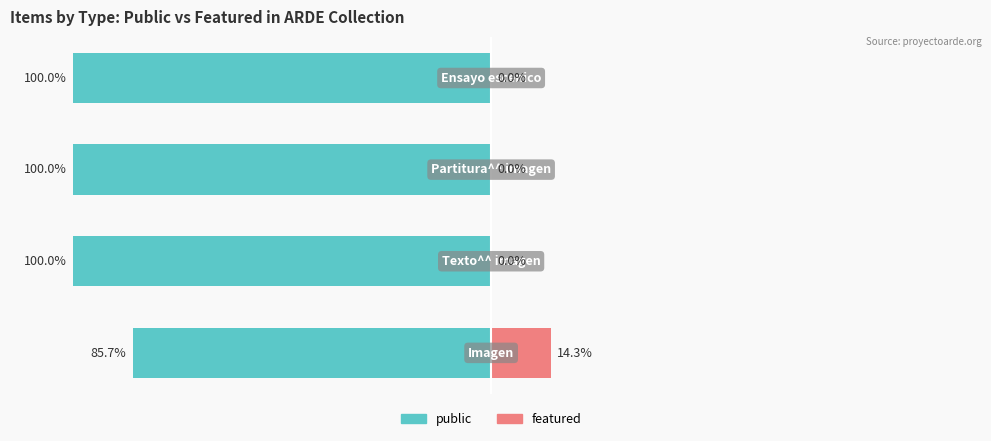

Reading left to right, transcribe all the data shown in this chart.

public: 0=-85.7	1=-100.0	2=-100.0	3=-100.0
featured: 0=14.3	1=0.0	2=0.0	3=0.0